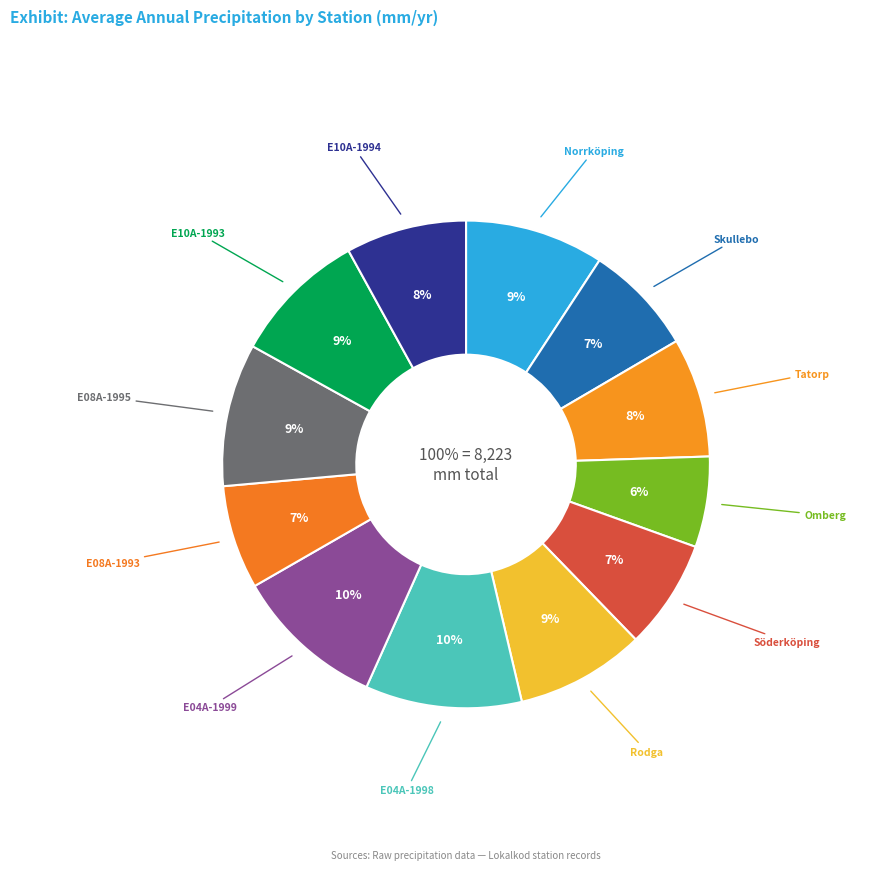

What is the largest slice in the pie chart?

E 04 A 1998